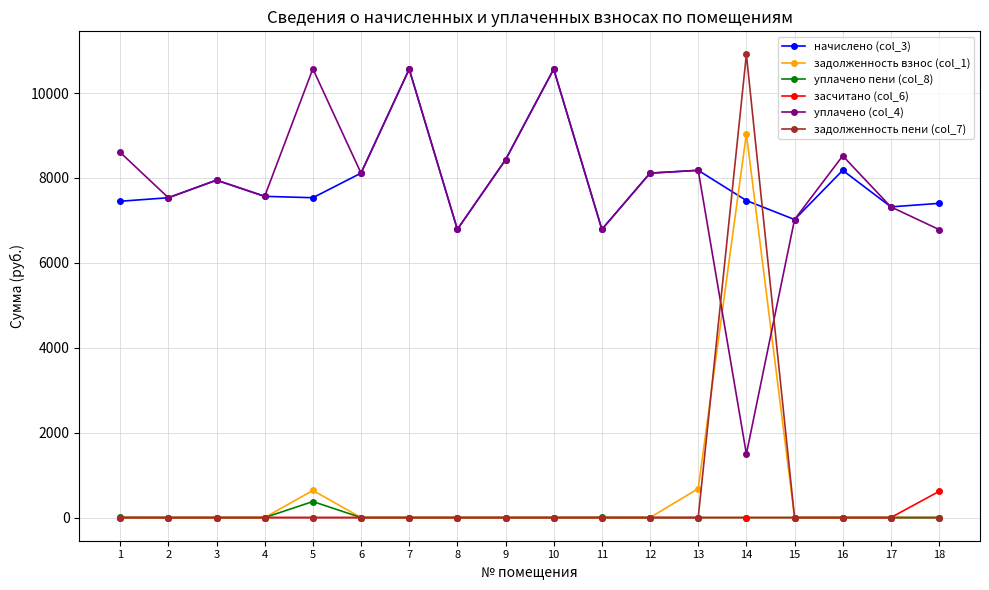

What is the value of the уплачено (col_4) point at the 9th from the left?

8429.3